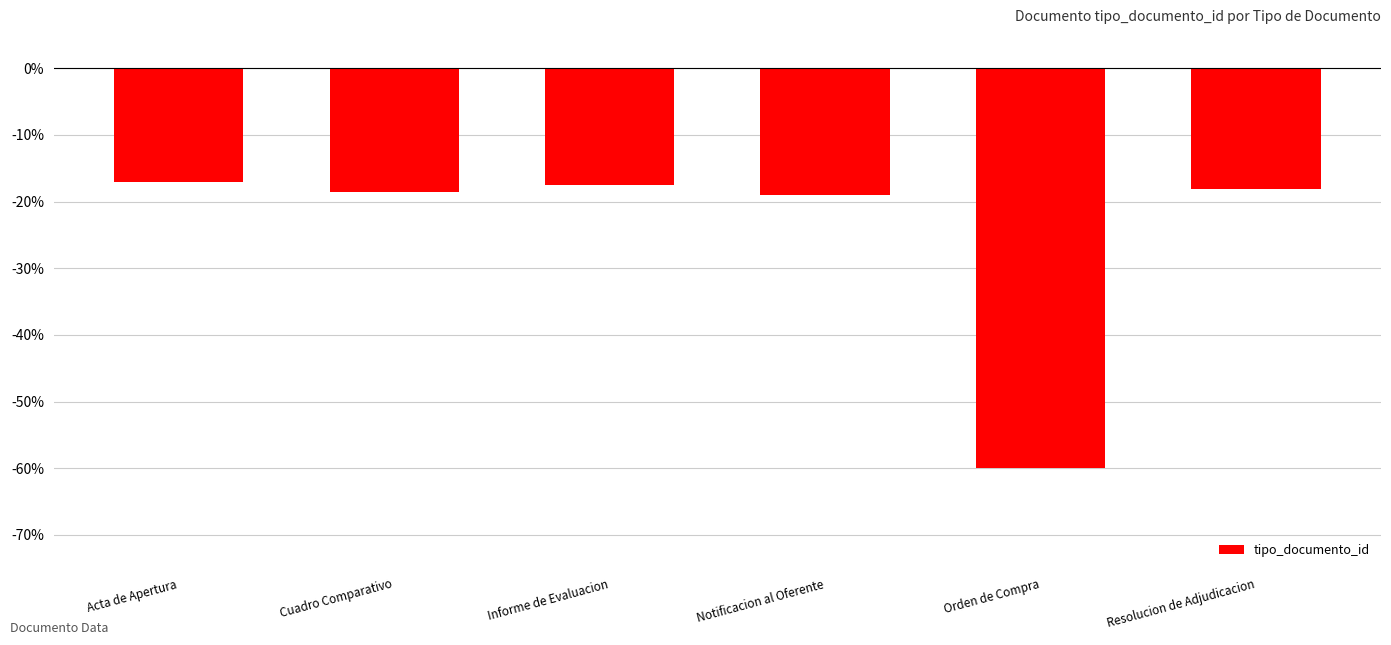

What is the maximum value shown in the chart?

-17.1